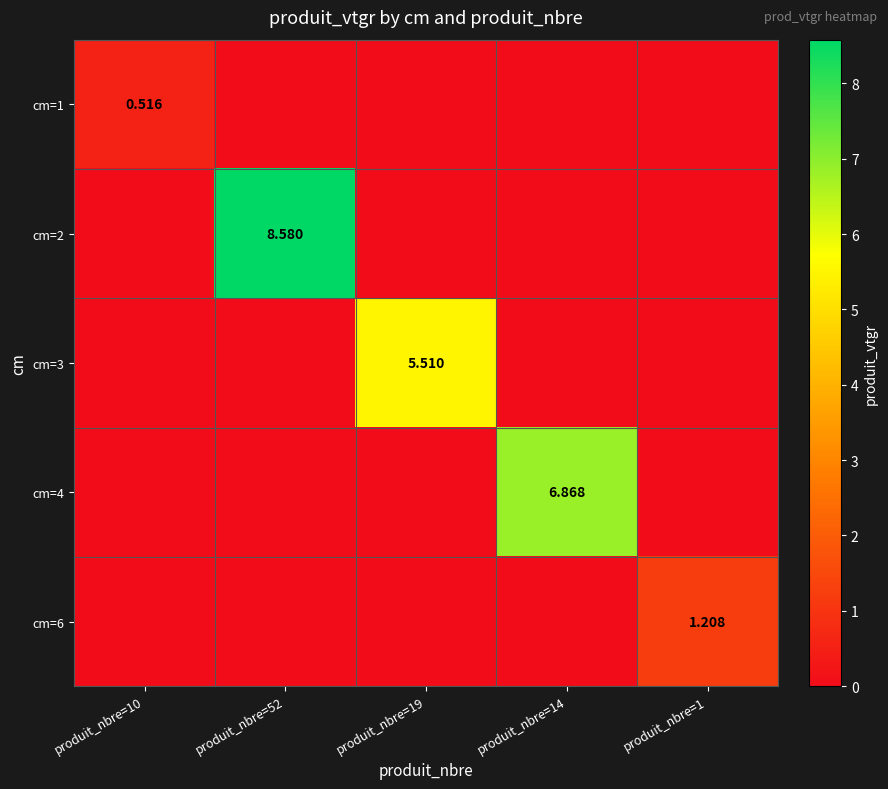

Is the value of cm=2 at produit_nbre=14 greater than the value of cm=3 at produit_nbre=19?

No